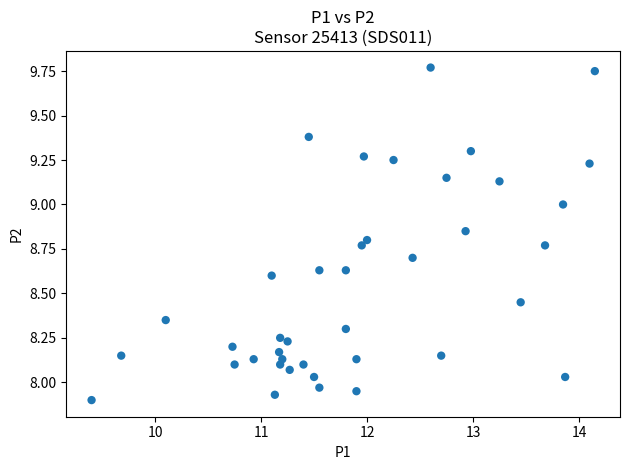

What is the range of X values (max minus min)?

4.8